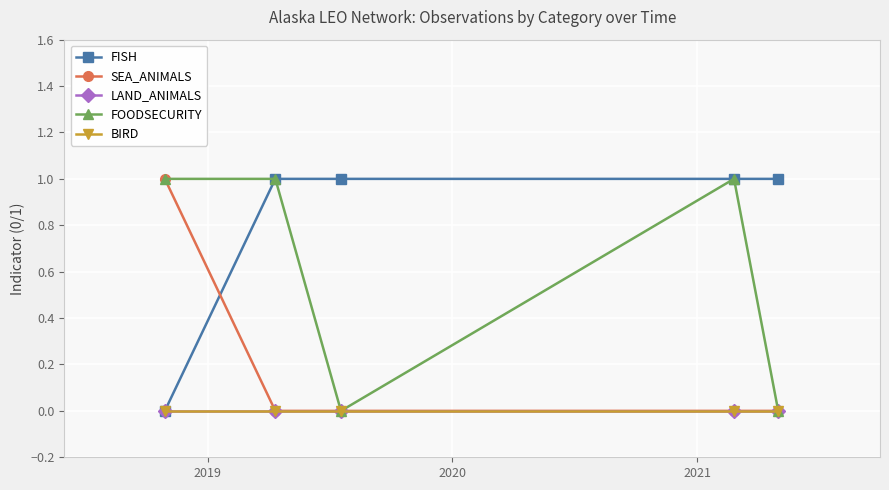

True or false: FISH has more than 2 points higher than both neighbors.

False